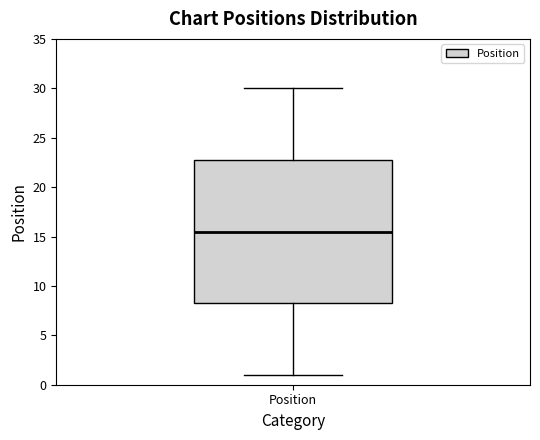

Read this box plot against the y-axis: the position of the median line, the range covered by the box, and the ends of both whiskers. The values are not printed on the chart, so give them approximately, as read against the axis.

median 15.5, box 8.5 to 23.0, whiskers 1.0 to 30.0